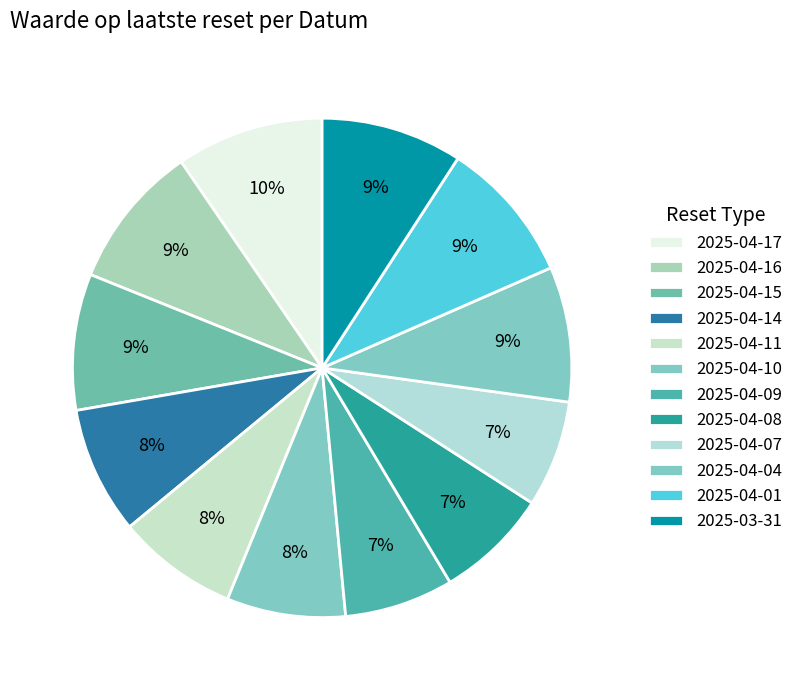

How many slices are in this pie chart?

12